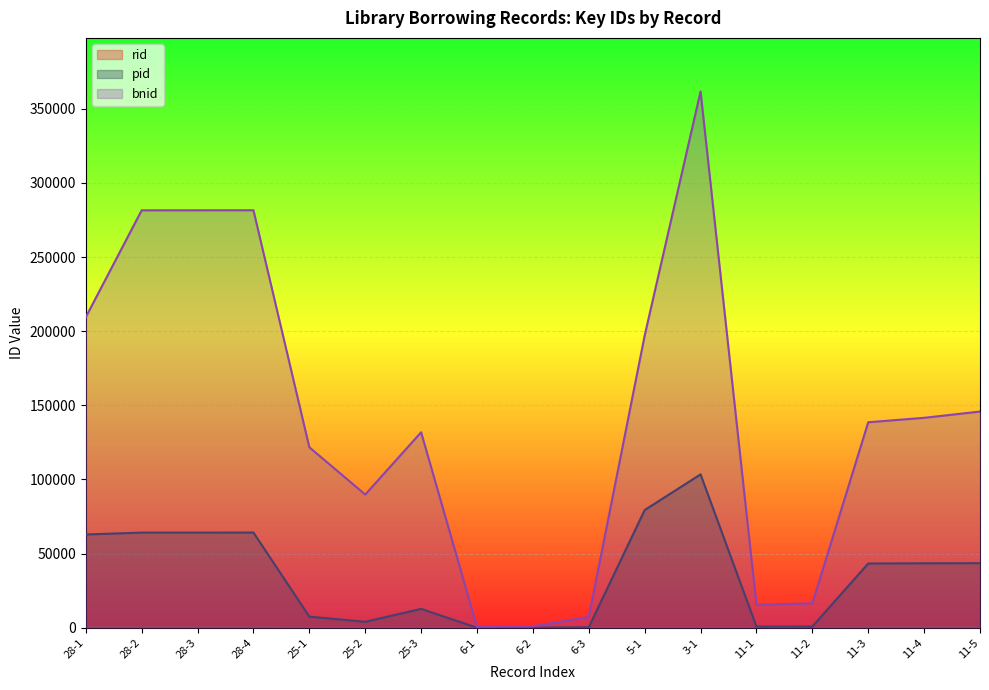

Does the chart display data point markers on the line(s)?

No